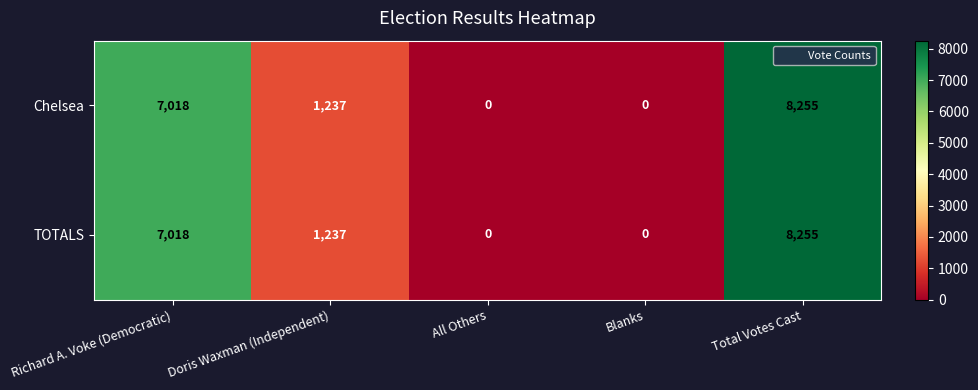

What is the total value across all series at Doris Waxman (Independent)?

2474